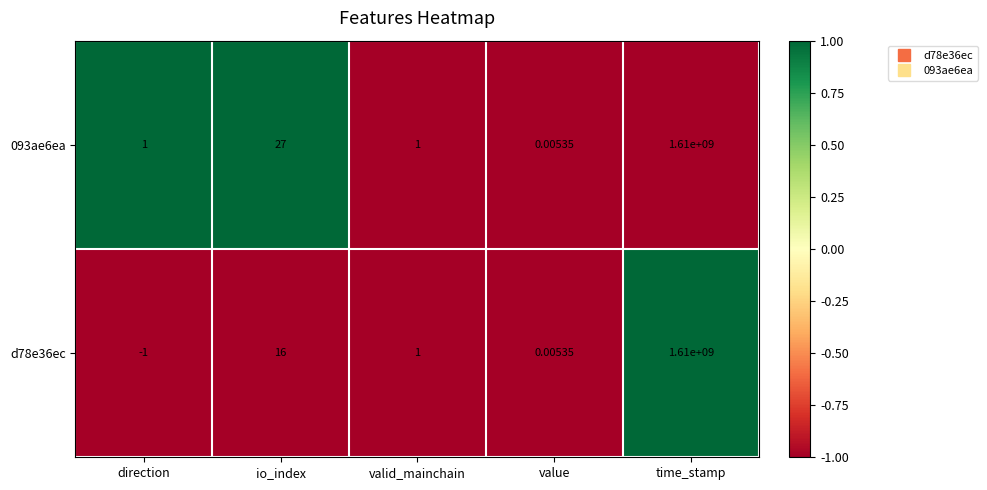

Which category has the lowest value in the 093ae6ea series?

value